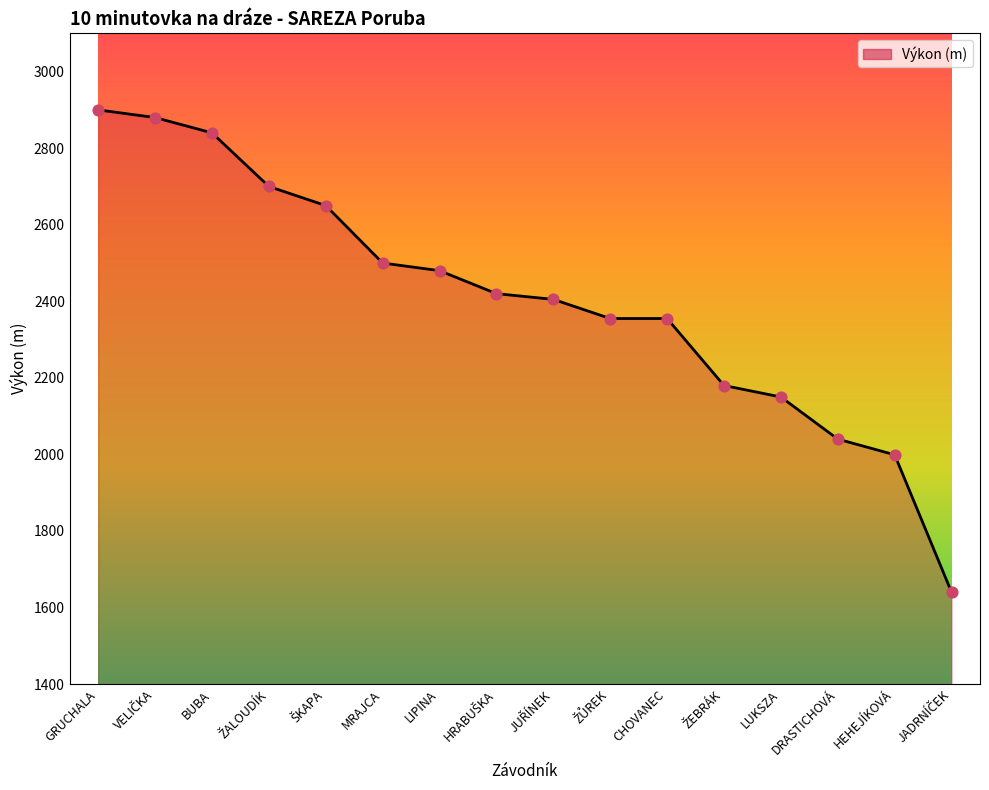

What is the change in value from LIPINA to LUKSZA?

-330